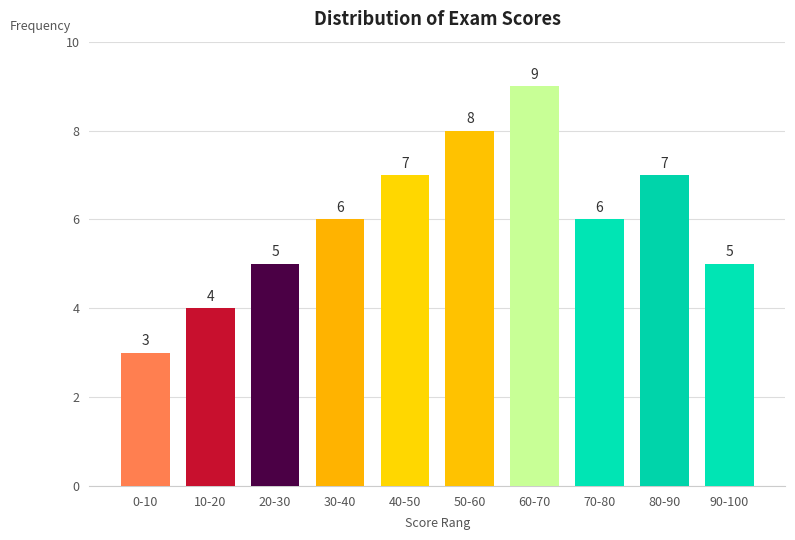

Reading right to left, list all the values displayed in this chart.

5	7	6	9	8	7	6	5	4	3